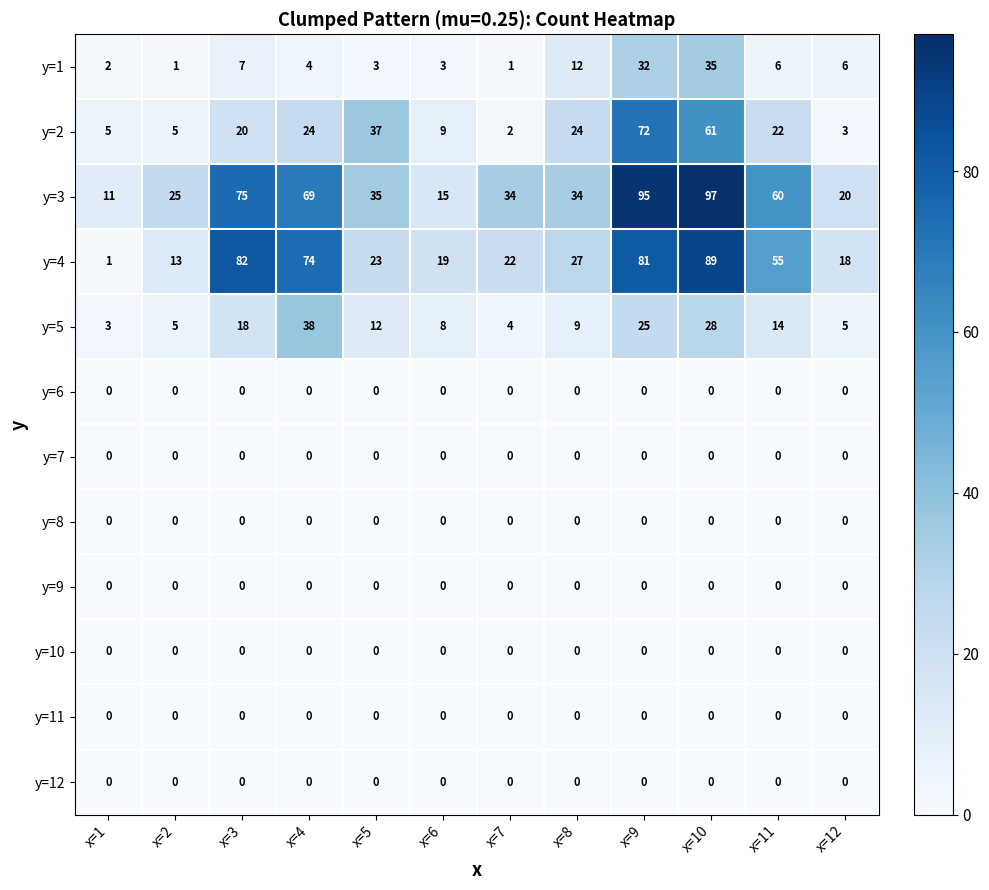

What is the spread (max minus min) of values at x=11?

60